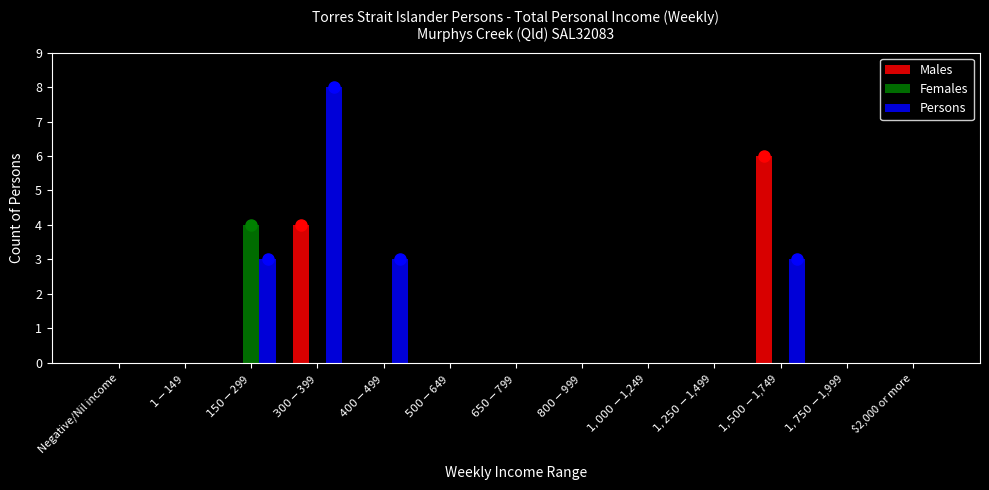

Which series has the largest total across all categories?

Persons